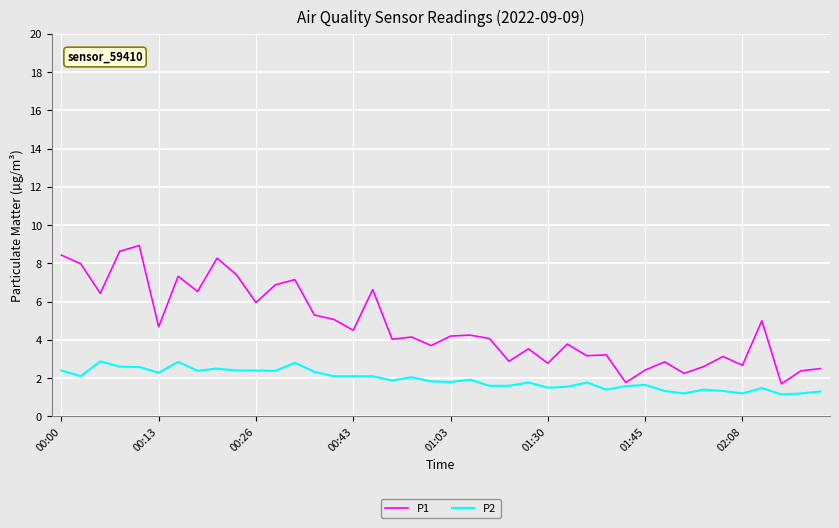

List the series in order of their peak value, lowest first.

P2, P1